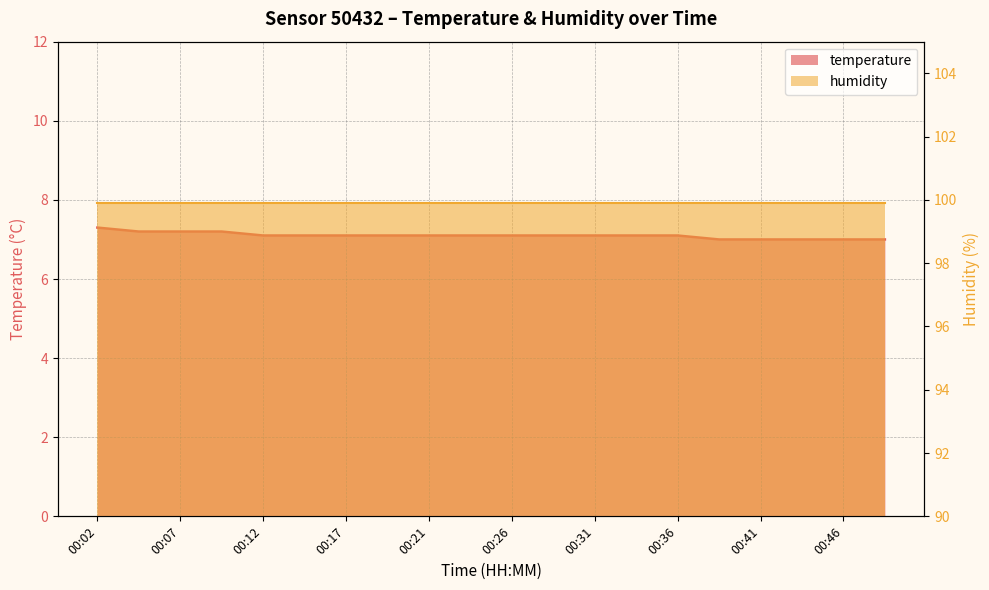

List the labels in order of value, smallest first.

00:39, 00:41, 00:44, 00:46, 00:48, 00:12, 00:14, 00:17, 00:19, 00:21, 00:24, 00:26, 00:29, 00:31, 00:34, 00:36, 00:04, 00:07, 00:09, 00:02